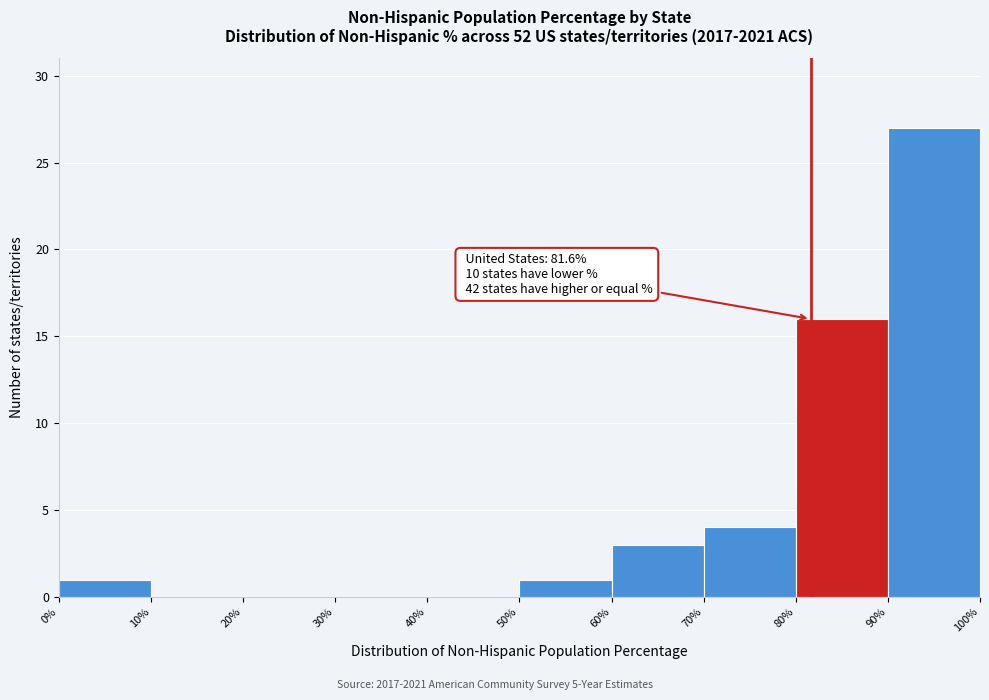

Over which range of the x-axis is the bar tallest?

90% to 100%